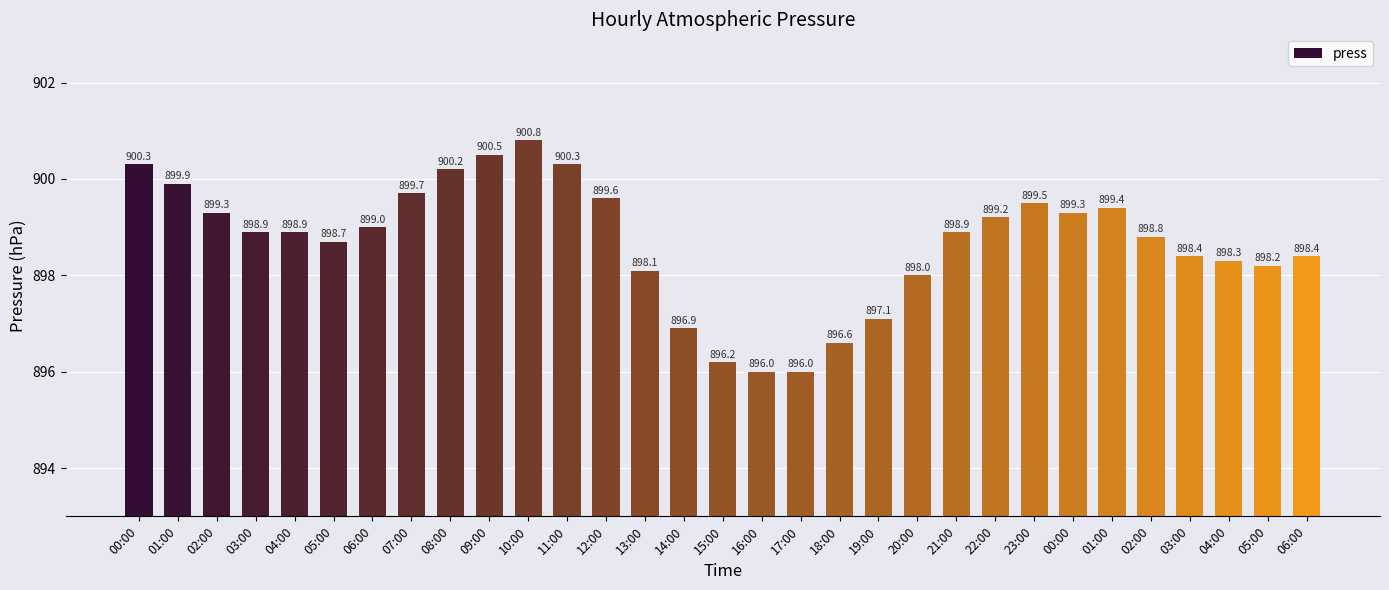

How many categories are shown in the chart?

31